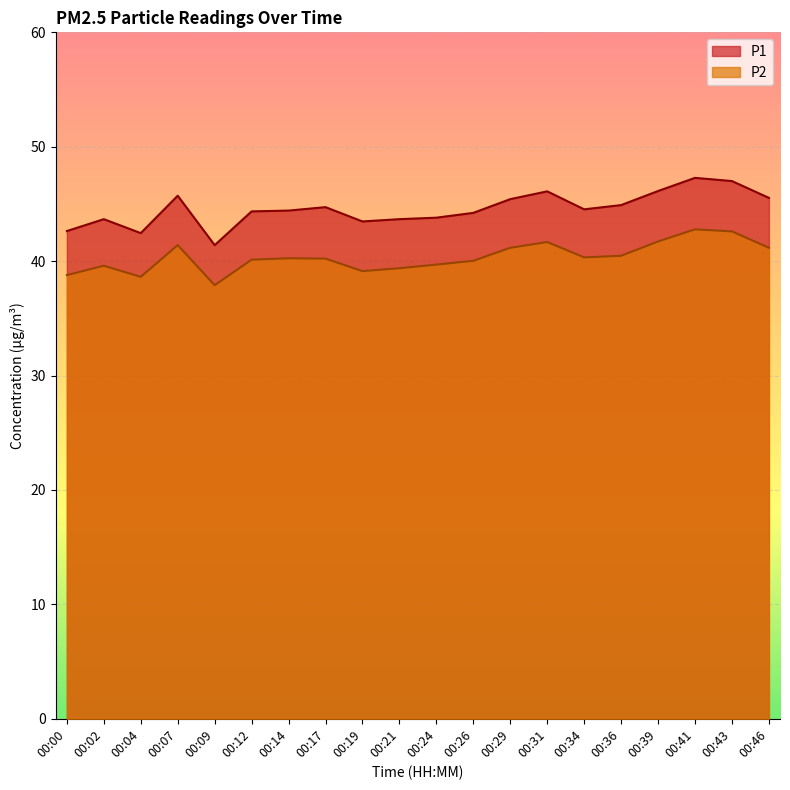

Reading left to right, list all the values displayed in this chart.

P1: 00:00=42.6	00:02=43.7	00:04=42.5	00:07=45.7	00:09=41.4	00:12=44.4	00:14=44.4	00:17=44.7	00:19=43.5	00:21=43.7	00:24=43.8	00:26=44.2	00:29=45.4	00:31=46.1	00:34=44.5	00:36=44.9	00:39=46.1	00:41=47.3	00:43=47.0	00:46=45.5
P2: 00:00=38.8	00:02=39.6	00:04=38.6	00:07=41.4	00:09=37.9	00:12=40.1	00:14=40.2	00:17=40.2	00:19=39.1	00:21=39.4	00:24=39.7	00:26=40.0	00:29=41.2	00:31=41.7	00:34=40.3	00:36=40.5	00:39=41.7	00:41=42.8	00:43=42.6	00:46=41.2